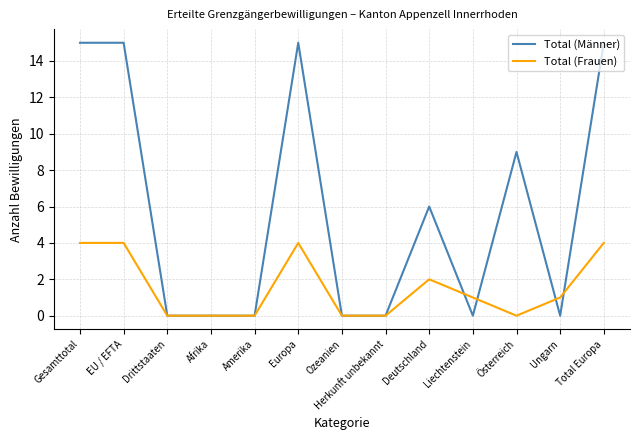

Rank the series by their average value, from highest to lowest.

Total (Männer), Total (Frauen)